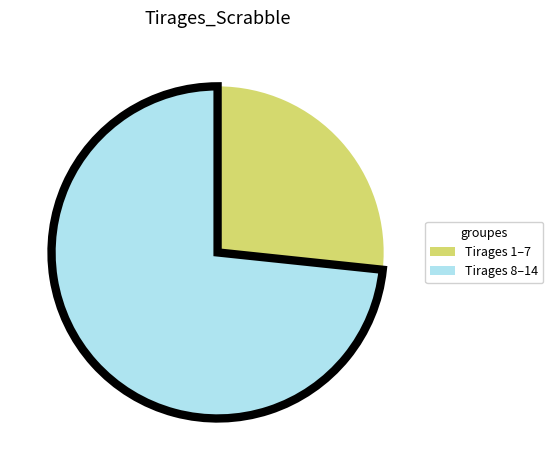

The Tirages 8–14 slice represents 73% of the pie. True or false?

True